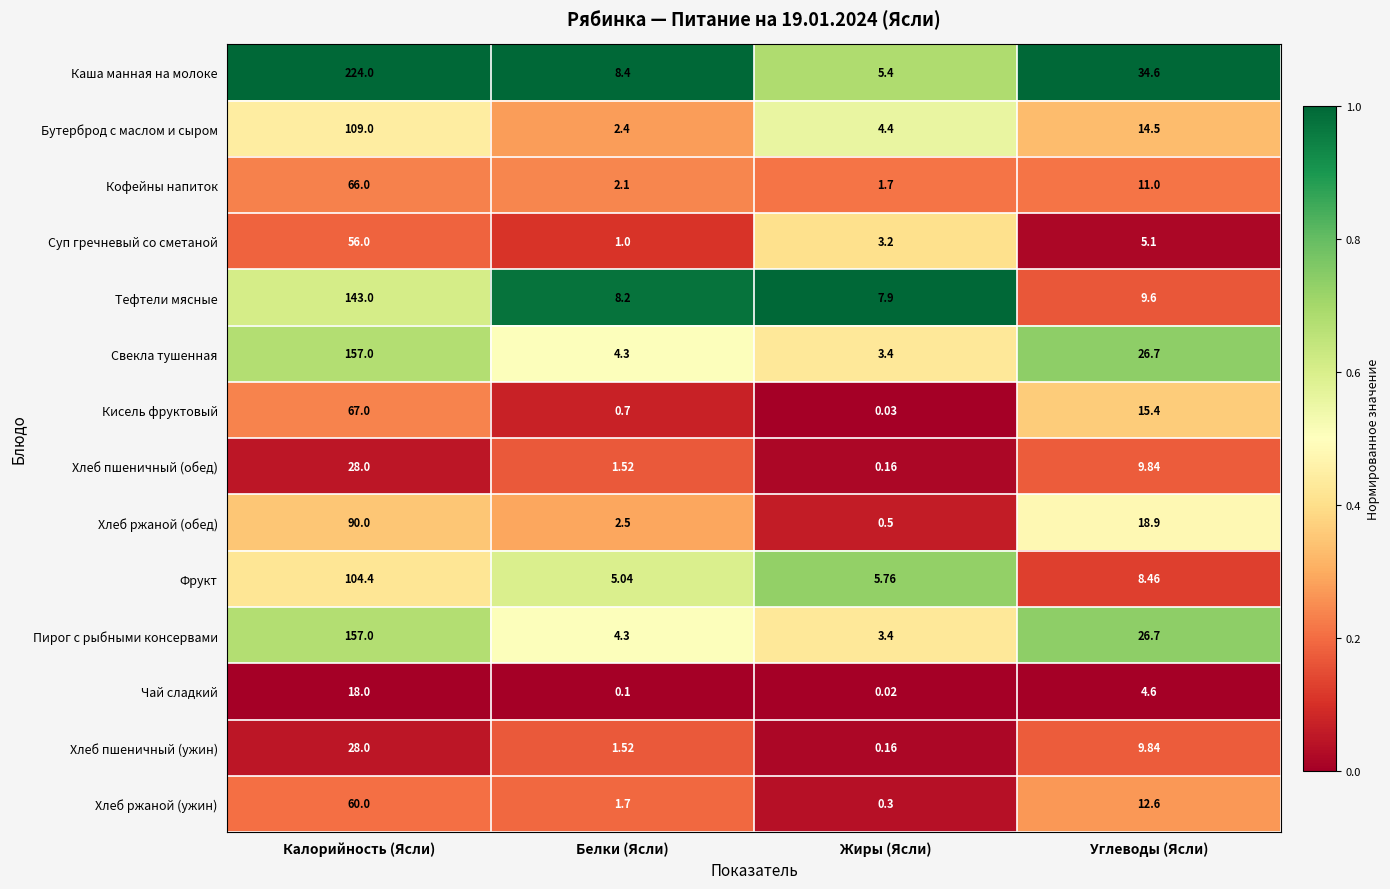

Where is Хлеб пшеничный (ужин) nearest to the value 14?

Углеводы (Ясли)